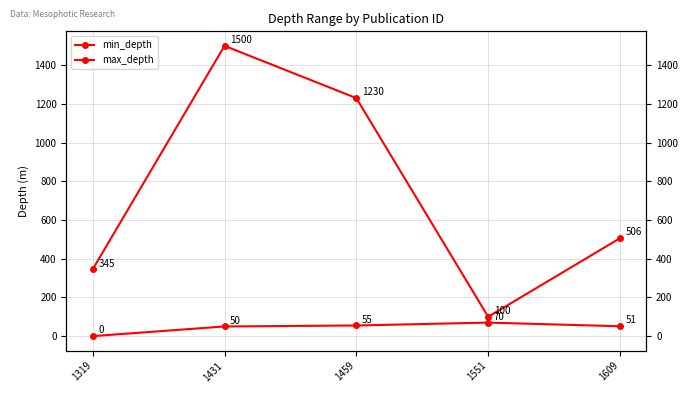

How many lines are shown in the chart?

2